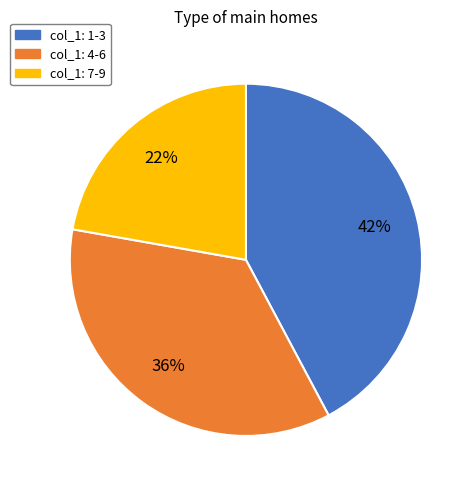

Approximately how many times larger is the value at col_1: 1-3 compared to col_1: 4-6?

1.2